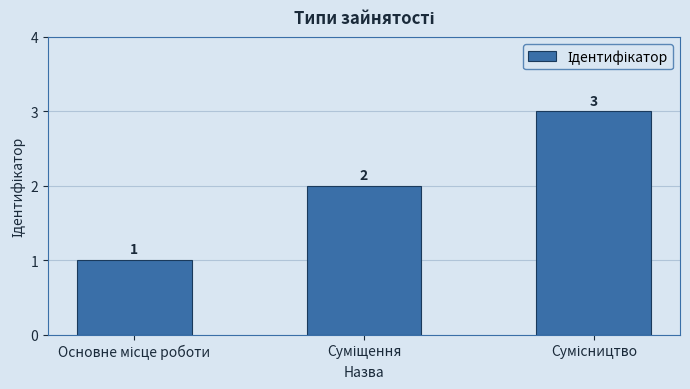

How many values are between 1 and 3?

3